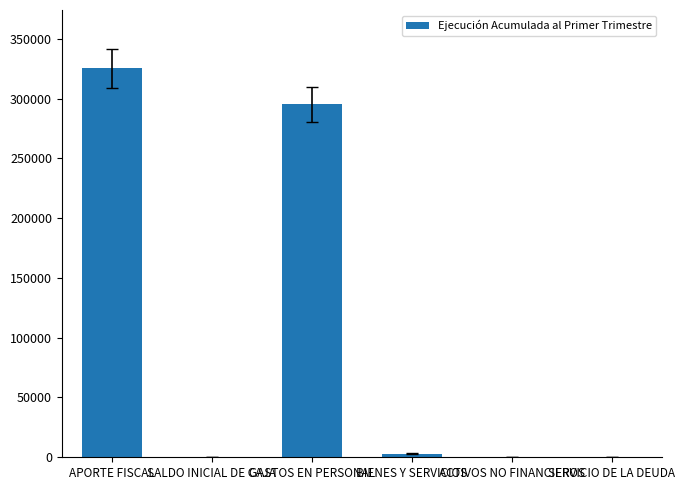

Where is the data nearest to the value 162645?

GASTOS EN PERSONAL